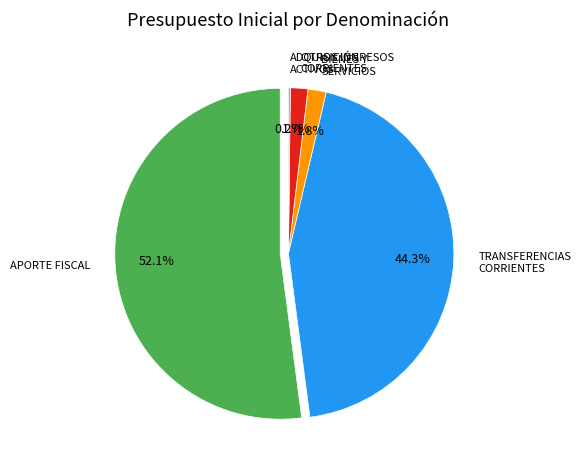

What portion of the pie excludes BIENES Y SERVICIOS DE CONSUMO?

98.2%